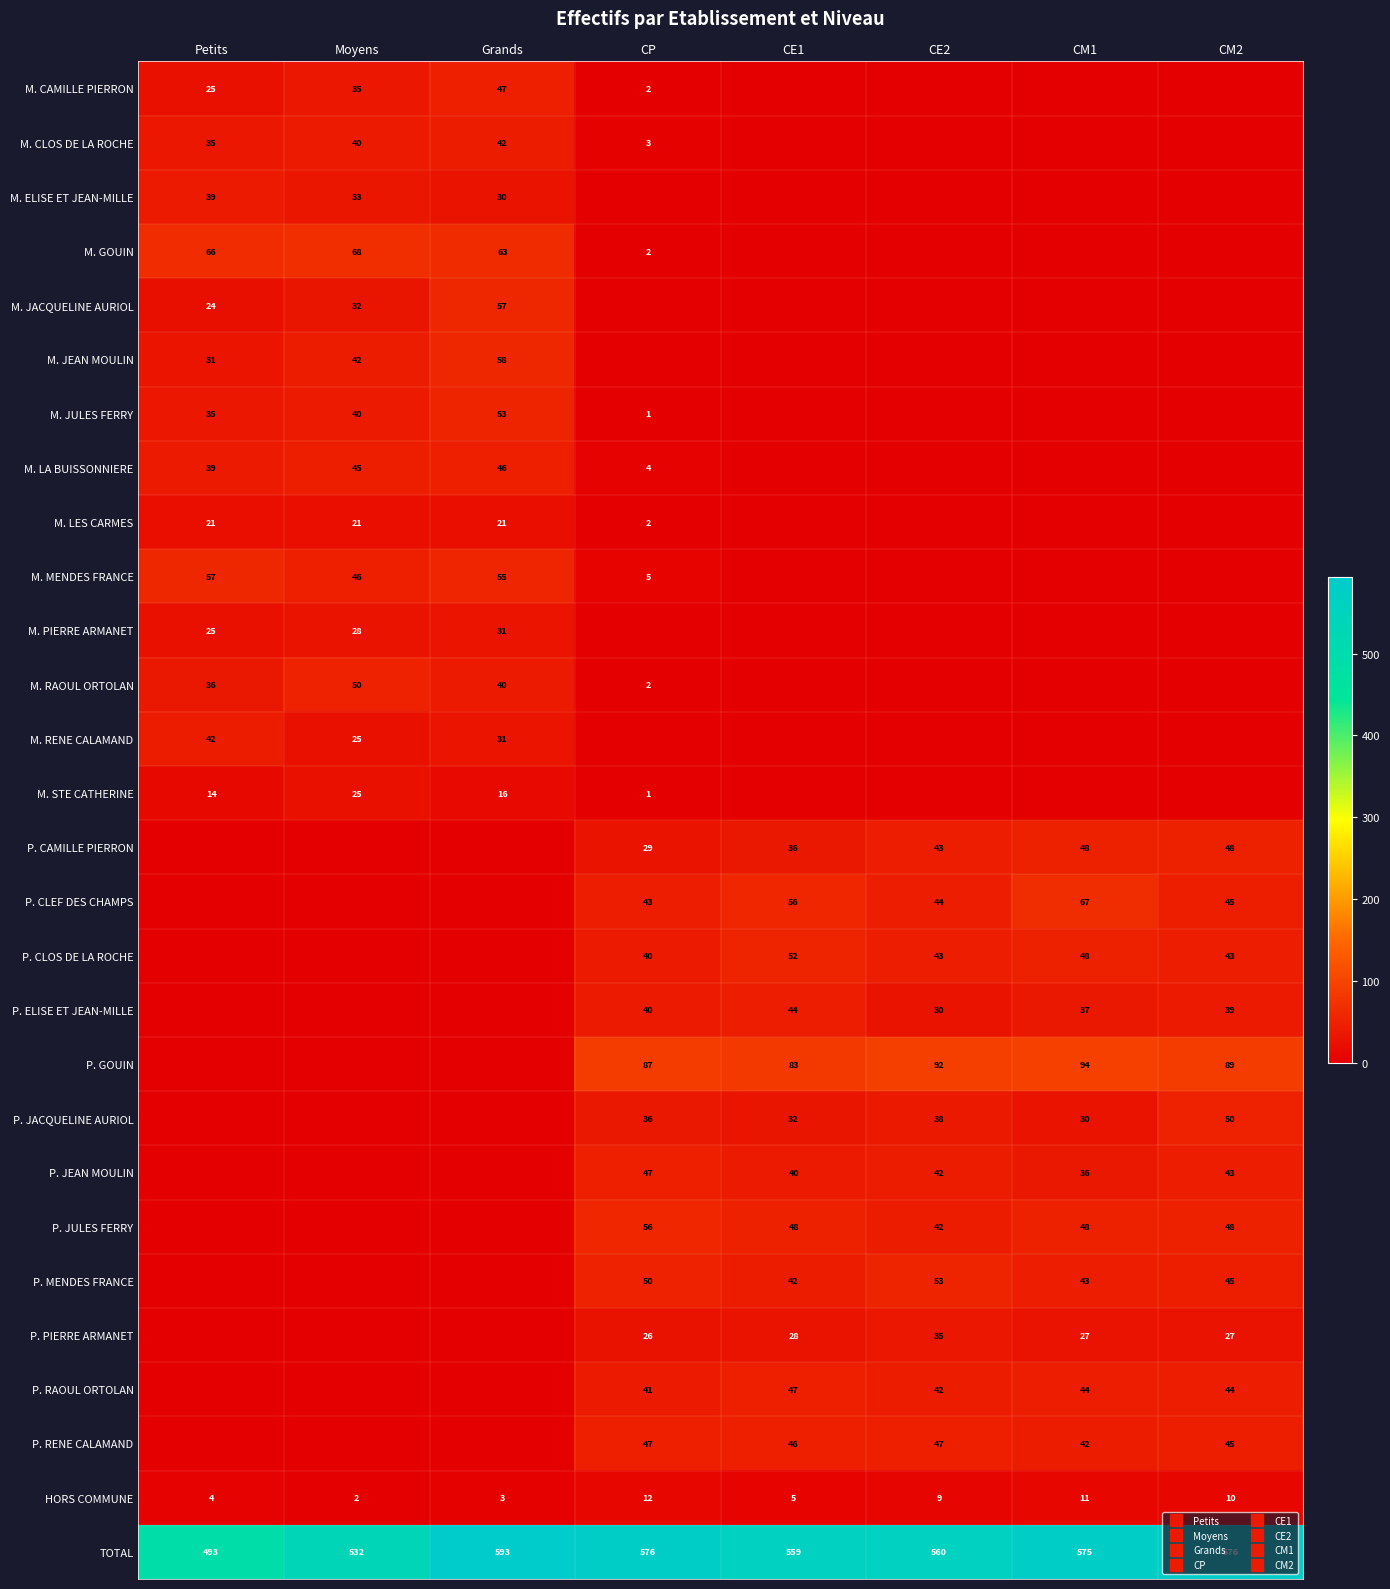

What is the difference between the M. LES CARMES values at Moyens and CE1?

21